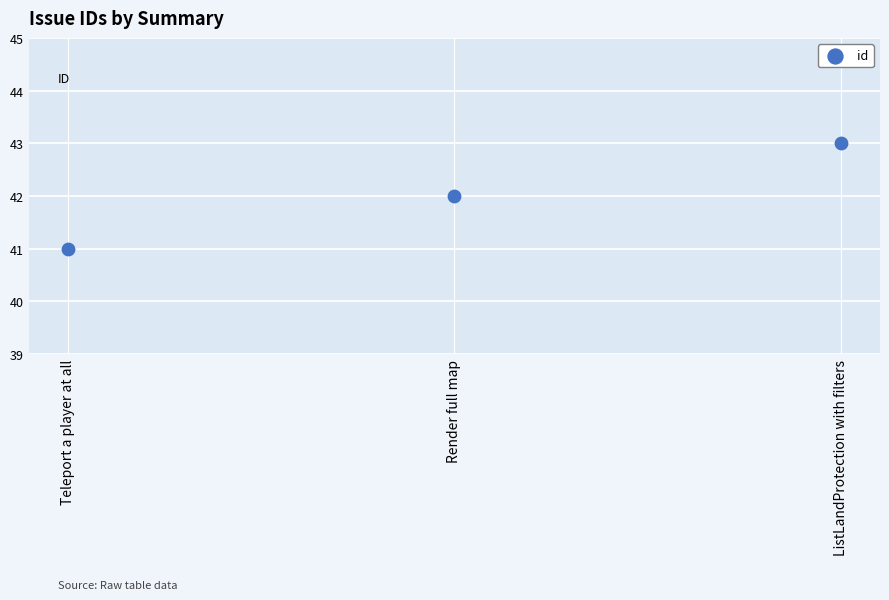

What is the average Y value?

42